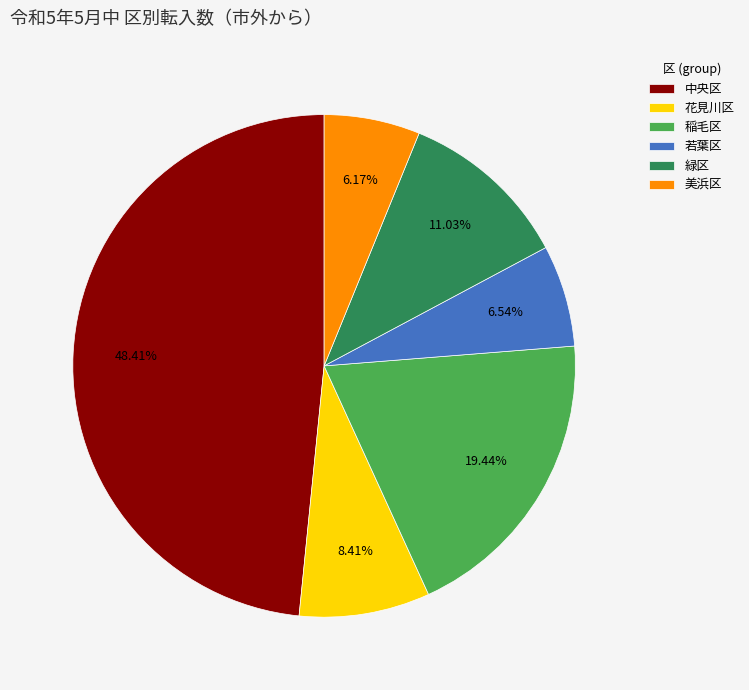

Does any single category account for the majority?

No